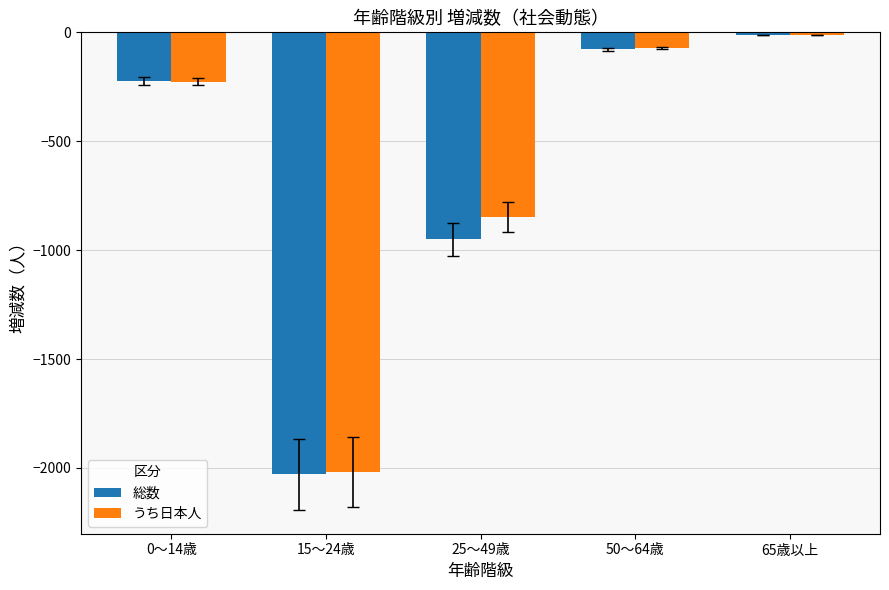

What is the difference between the second highest and second lowest values in the うち日本人 series?

776